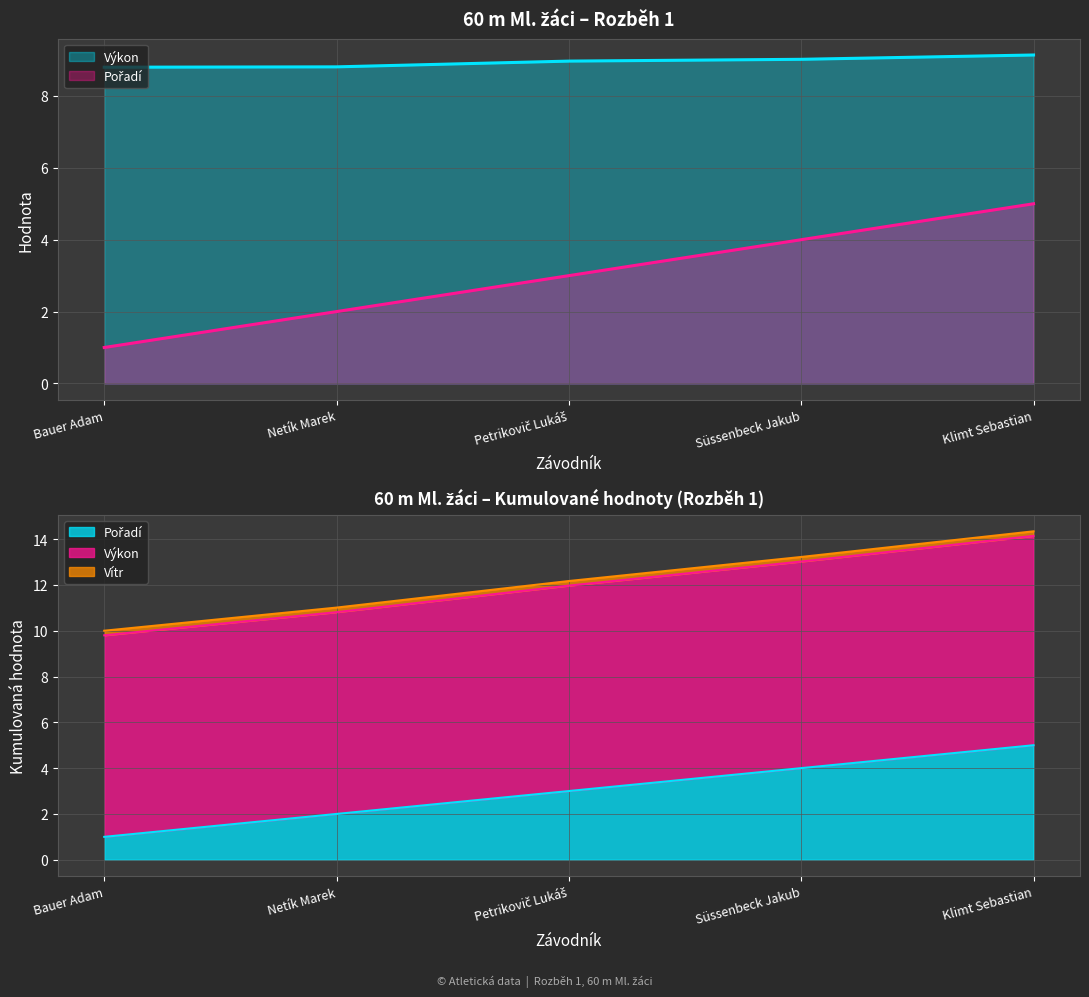

True or false: Výkon and Pořadí cross at least once.

False